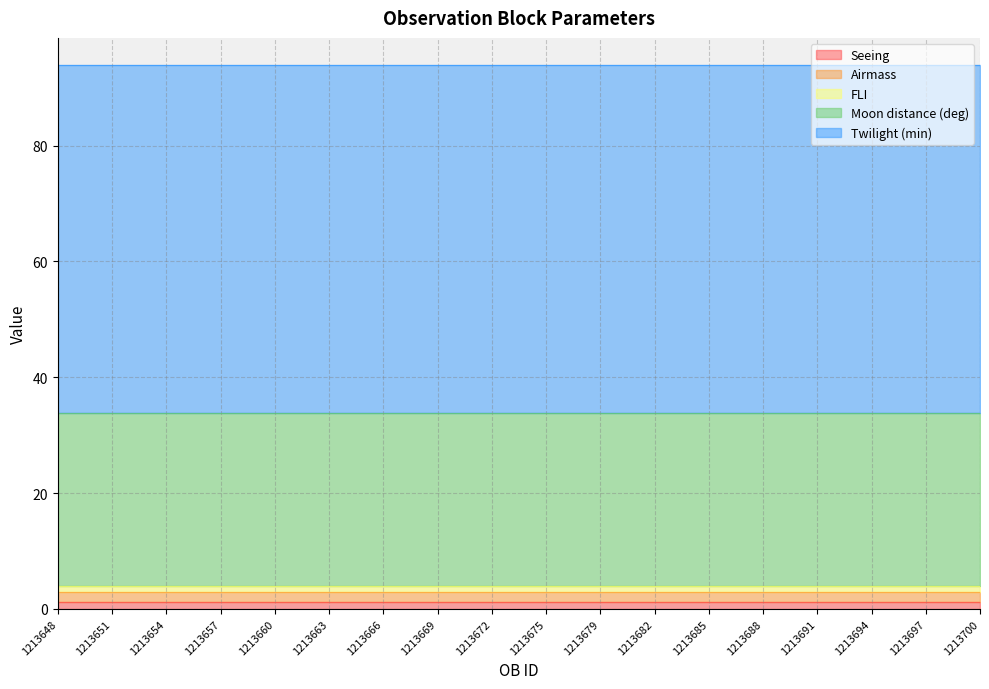

Reading left to right, extract all data points from this chart.

Seeing: 1.2	1.2	1.2	1.2	1.2	1.2	1.2	1.2	1.2	1.2	1.2	1.2	1.2	1.2	1.2	1.2	1.2	1.2
Airmass: 1.7	1.7	1.7	1.7	1.7	1.7	1.7	1.7	1.7	1.7	1.7	1.7	1.7	1.7	1.7	1.7	1.7	1.7
FLI: 1.0	1.0	1.0	1.0	1.0	1.0	1.0	1.0	1.0	1.0	1.0	1.0	1.0	1.0	1.0	1.0	1.0	1.0
Moon distance (deg): 30.0	30.0	30.0	30.0	30.0	30.0	30.0	30.0	30.0	30.0	30.0	30.0	30.0	30.0	30.0	30.0	30.0	30.0
Twilight (min): 60.0	60.0	60.0	60.0	60.0	60.0	60.0	60.0	60.0	60.0	60.0	60.0	60.0	60.0	60.0	60.0	60.0	60.0